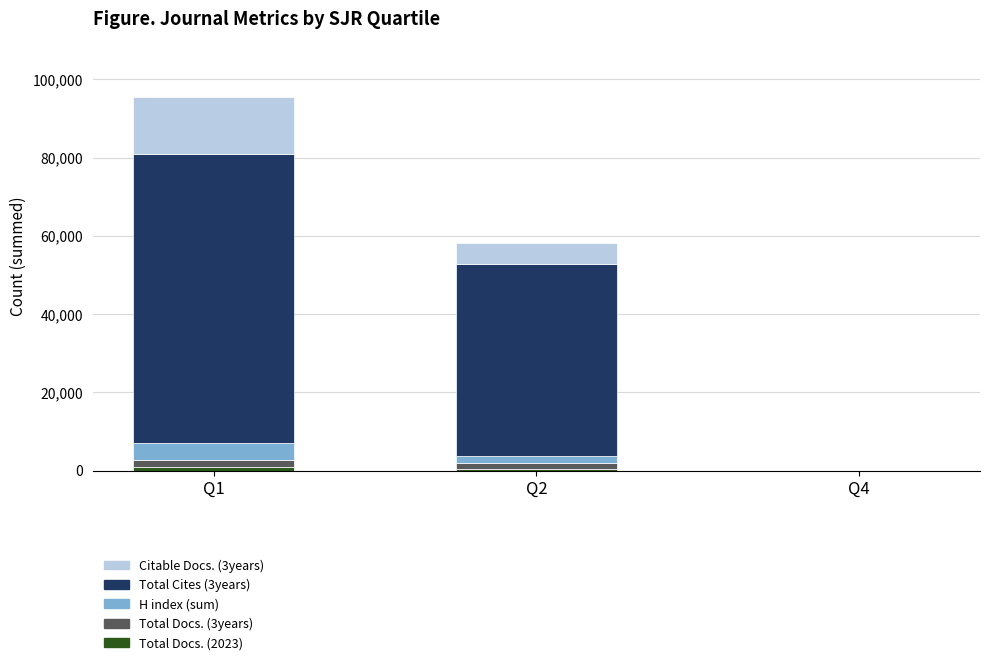

Does the chart contain stacked bars?

Yes